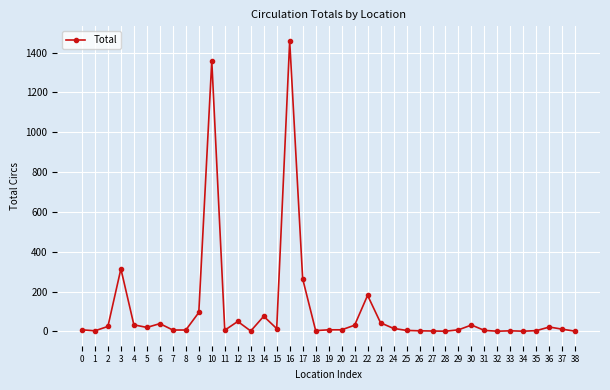

Is it true that the value at 23 is 43?

True